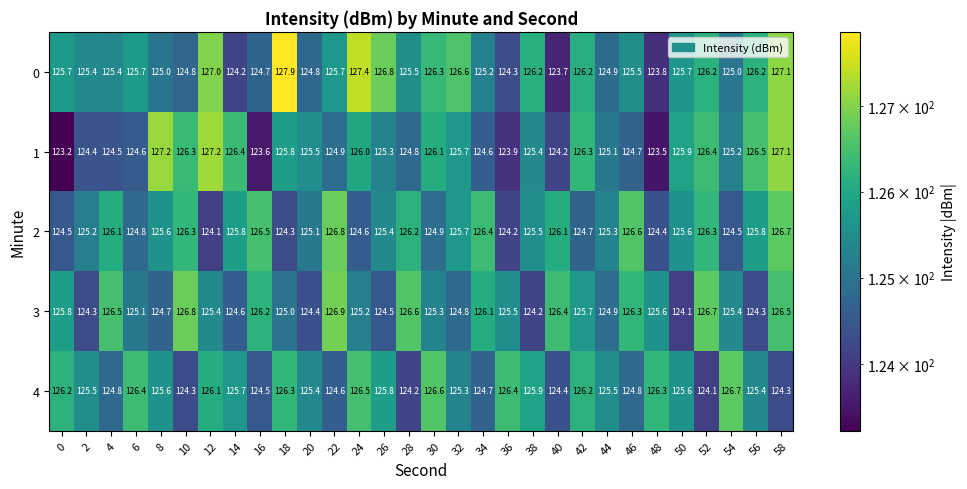

What is the greatest value displayed?

127.9